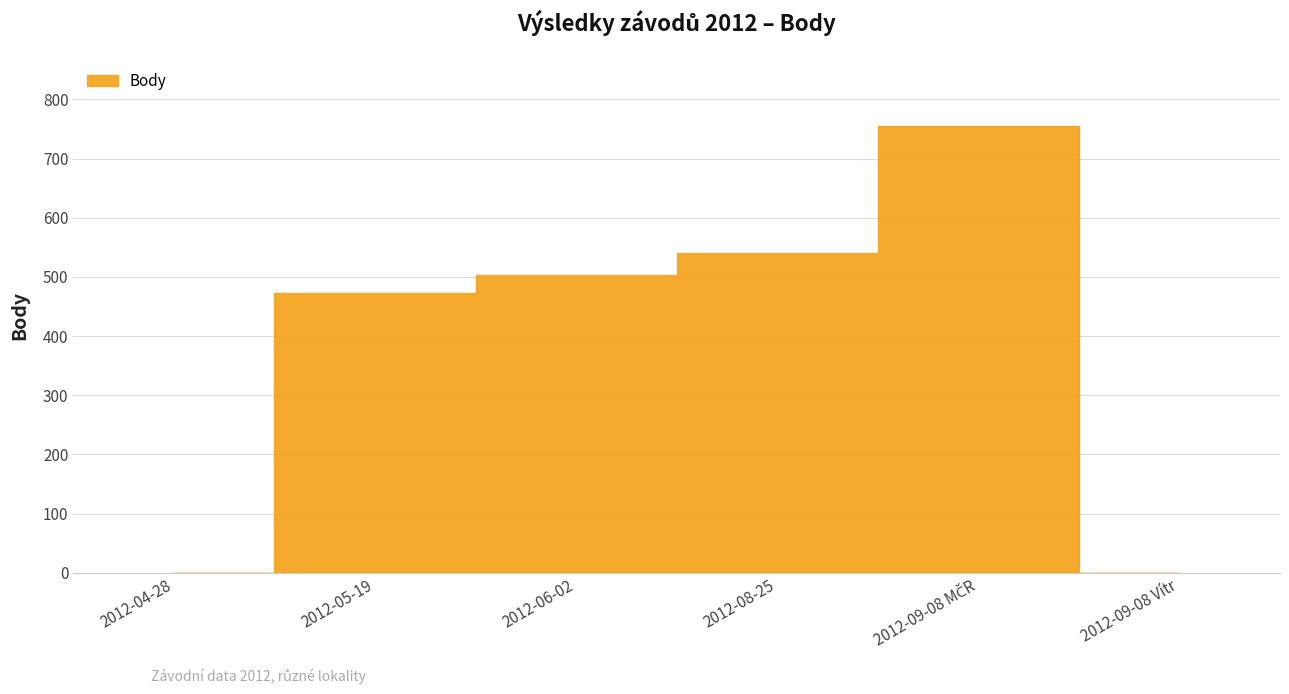

What is the difference between the second highest and minimum values?

541